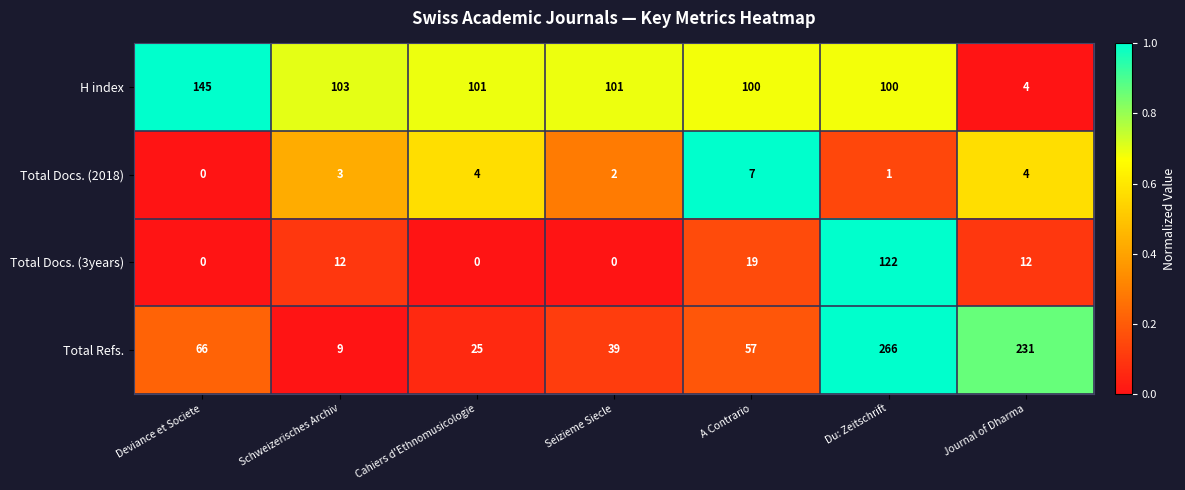

At which category is the sum across all series the highest?

Du: Zeitschrift